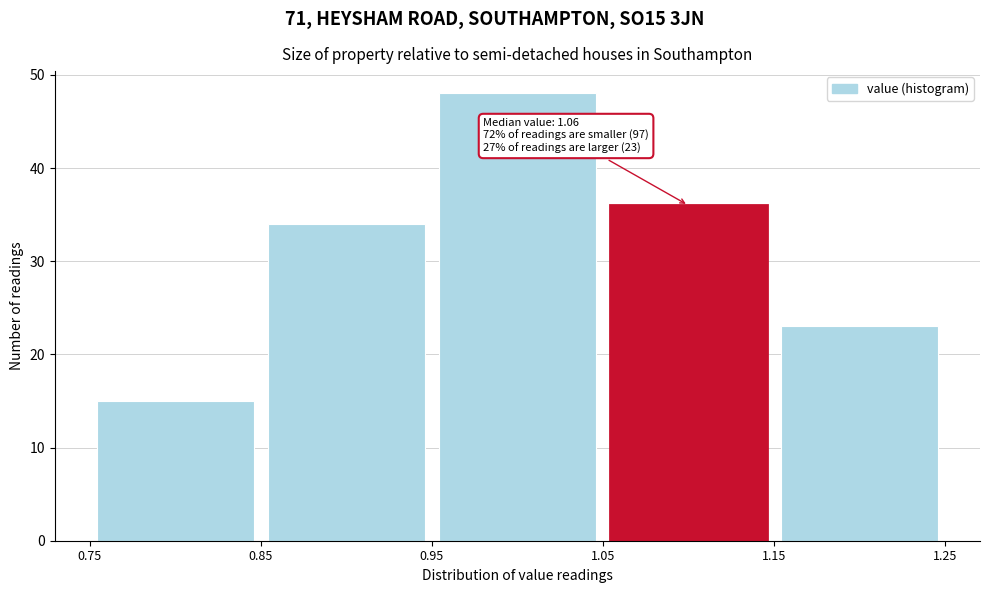

Which range on the x-axis has the tallest bar?

0.95 to 1.05